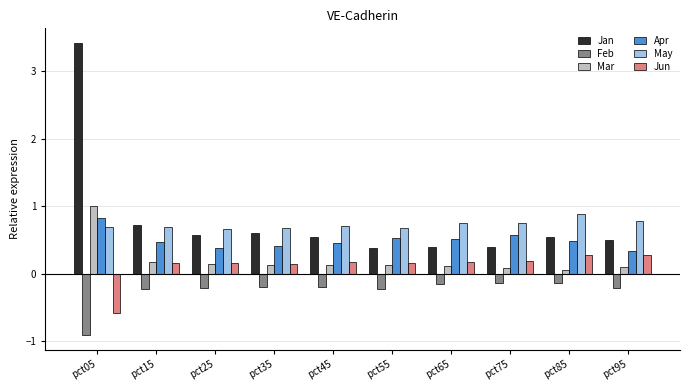

How many bars are there in total?

60